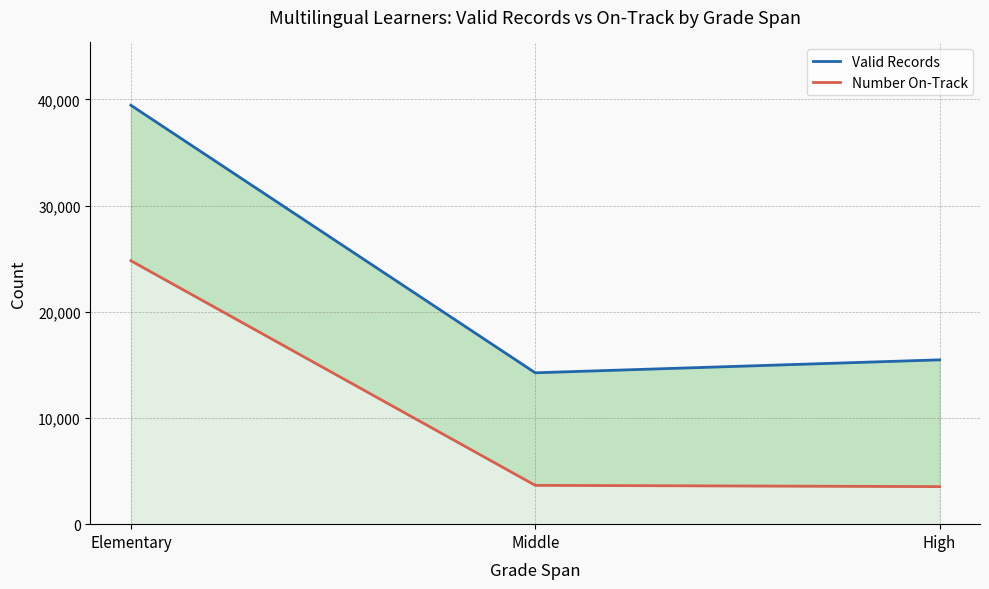

Which category has the lowest value in the Valid Records series?

Middle